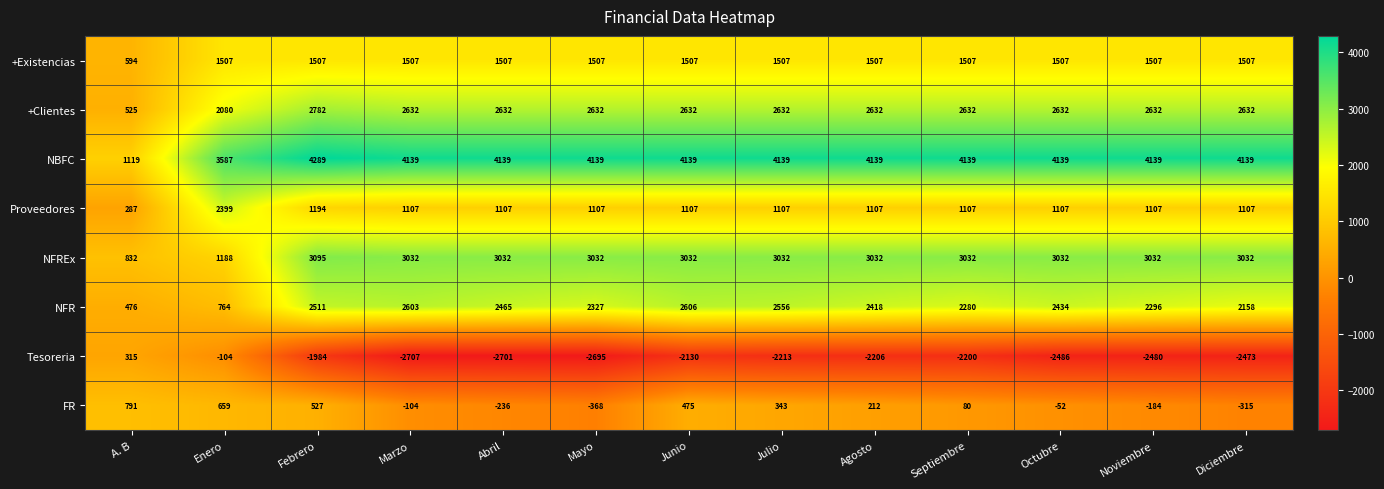

Which series changed the most between Febrero and Agosto?

FR